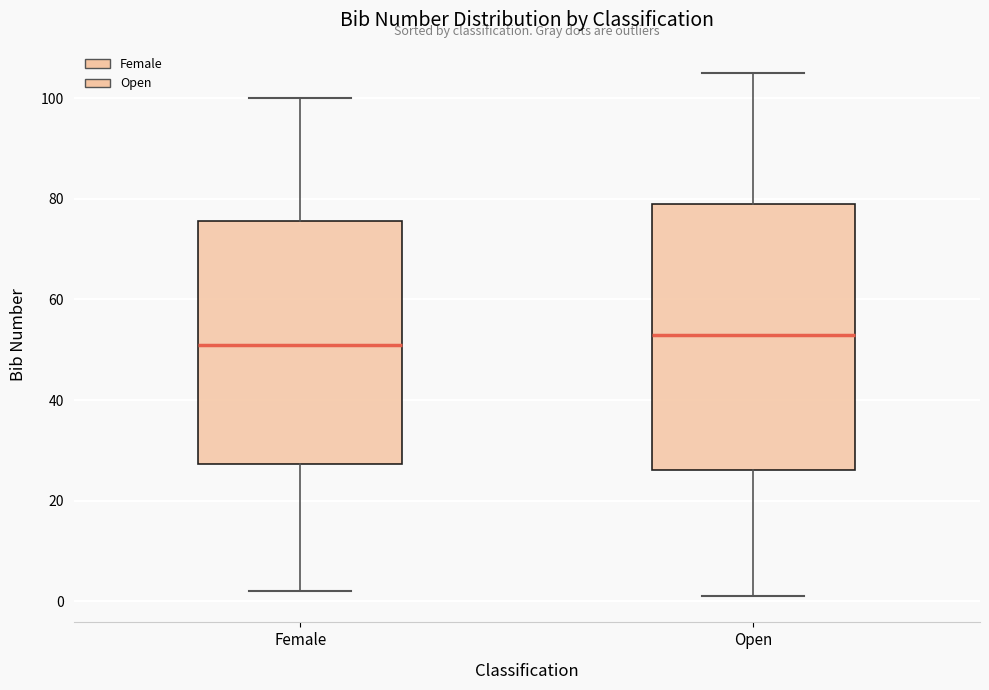

Which box is the tallest, from its lower edge to its upper edge?

Open